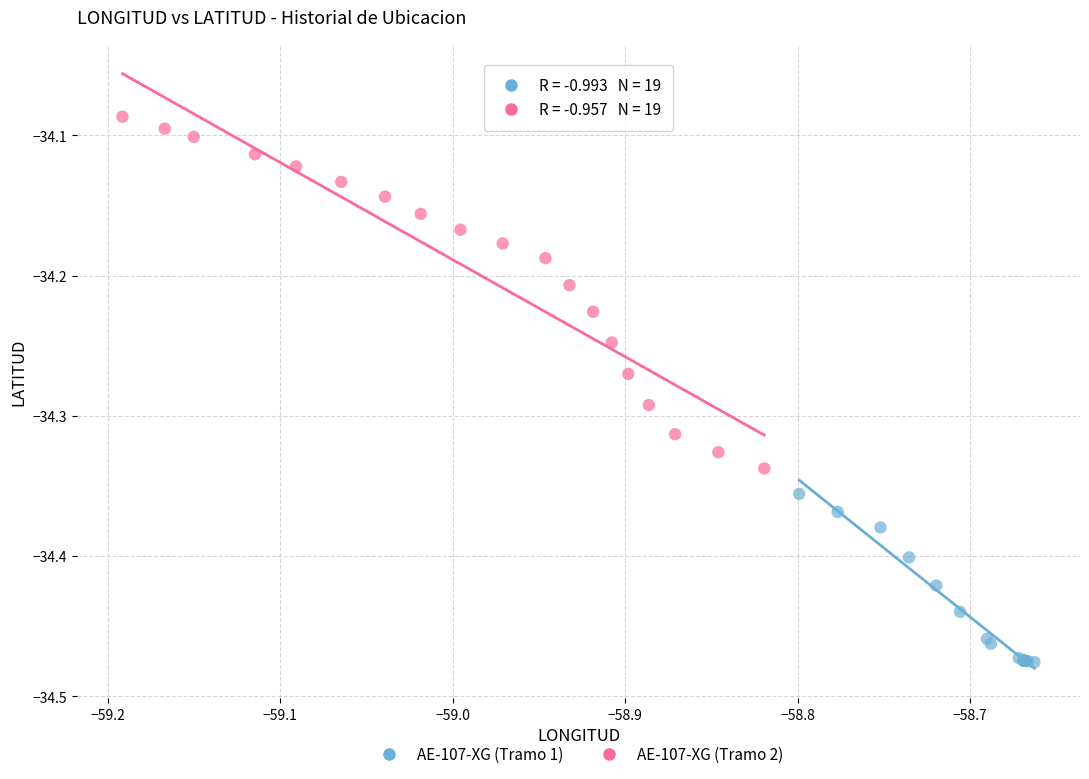

Which series contains the lowest Y value?

AE-107-XG (Tramo 1)